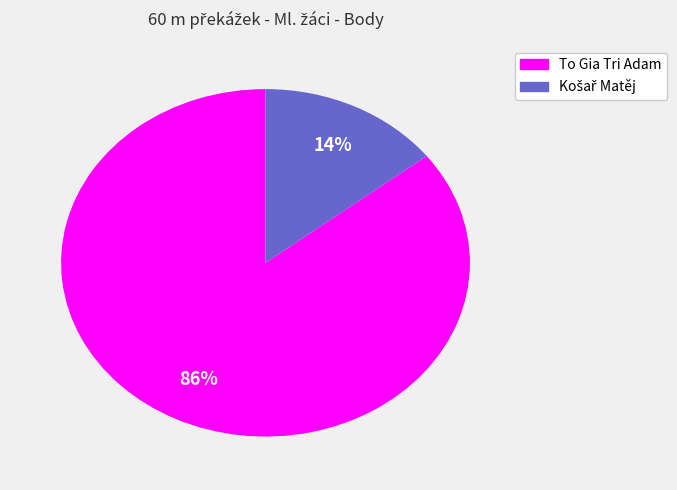

What percentage is the To Gia Tri Adam slice, to the nearest percent?

86%